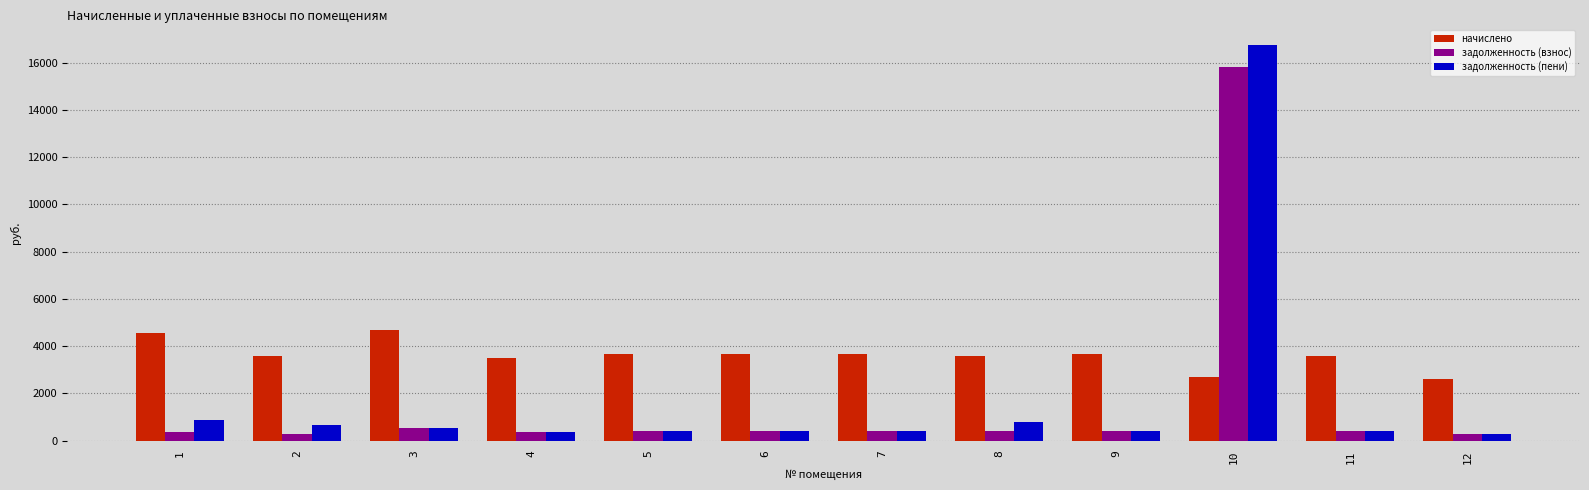

How many groups of bars are there?

12